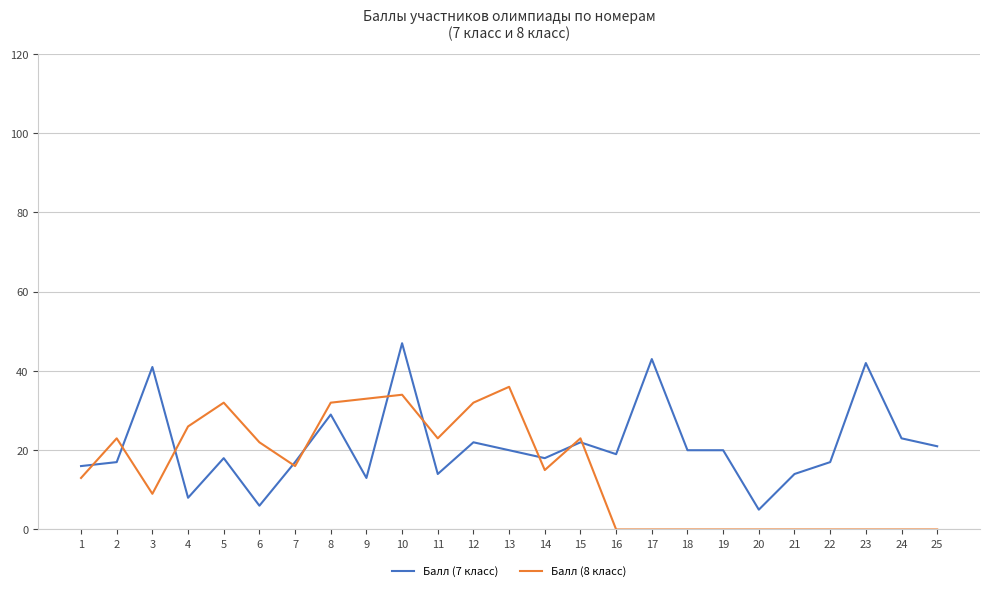

Which series has the largest range (max minus min)?

Балл (7 класс)